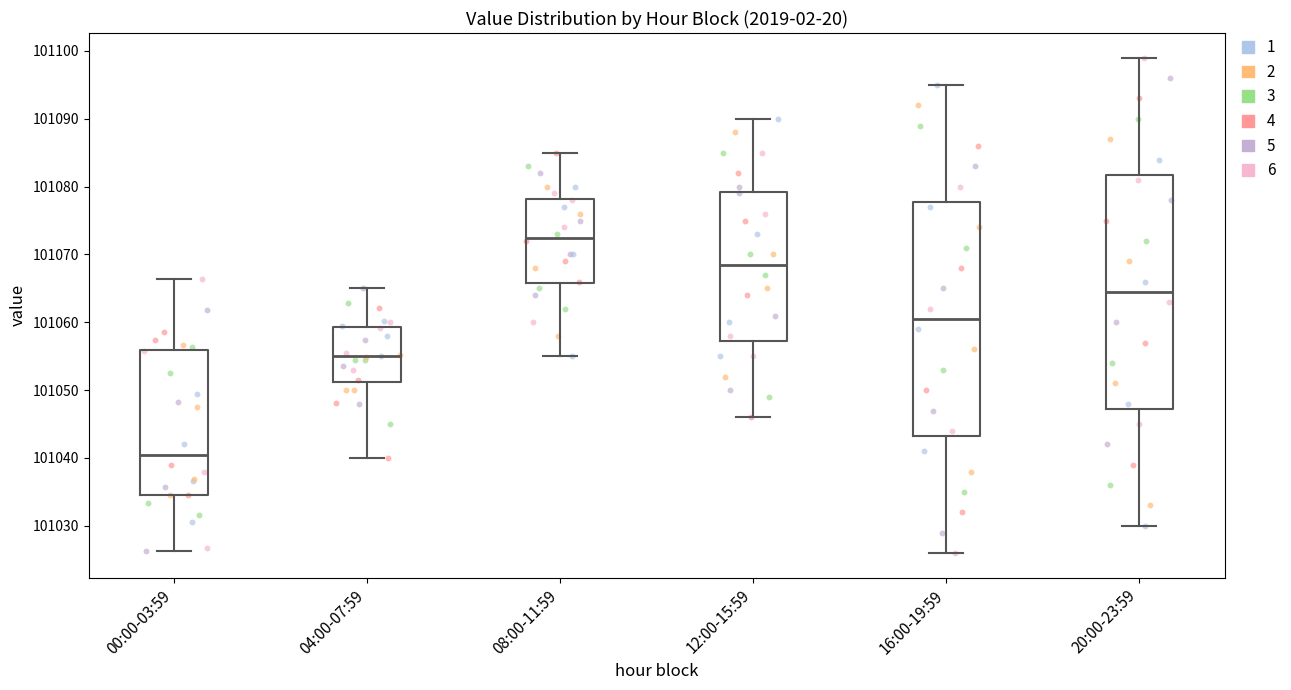

Where does the upper whisker of the box for 04:00-07:59 end on the y-axis? The values are not printed on the chart, so give them approximately, as read against the axis.

101065